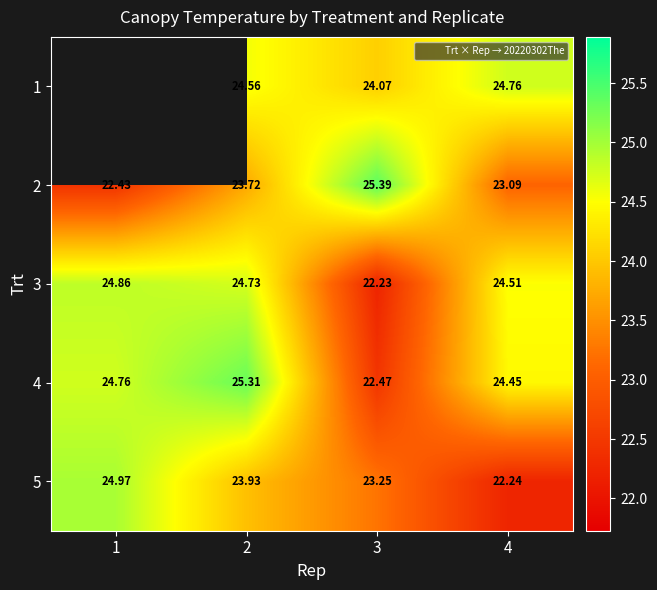

The value of 3 at 1 is 24.9. True or false?

True